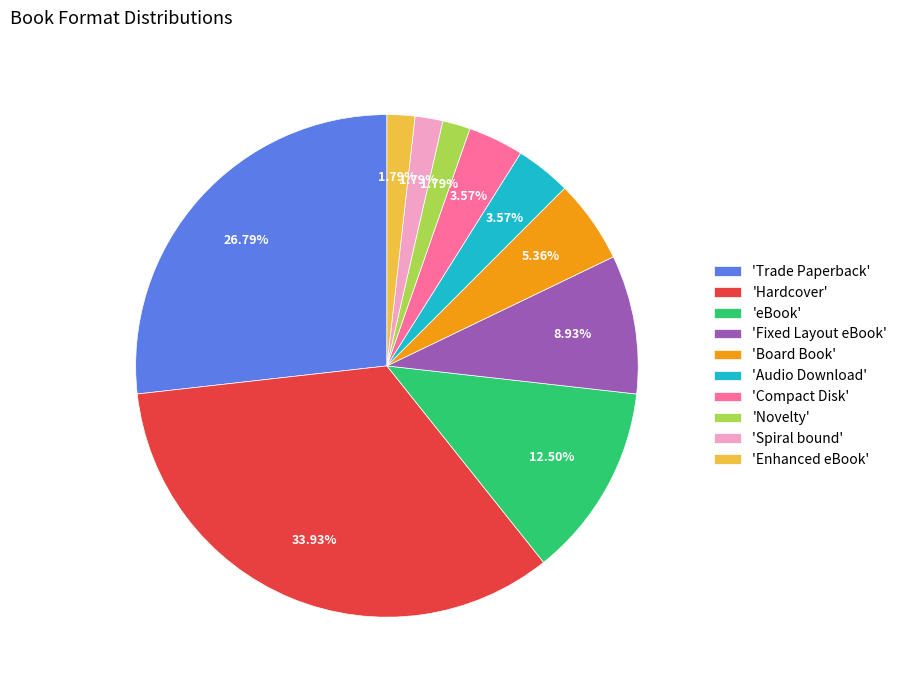

Which category has the biggest portion of the pie?

'Hardcover'